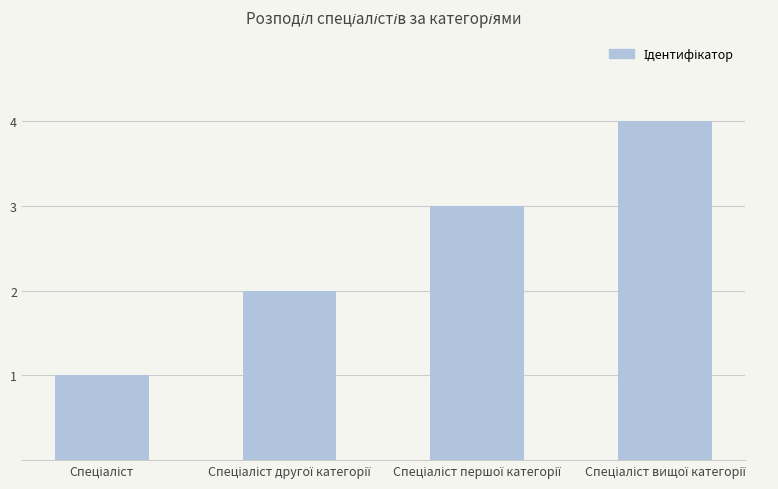

Reading right to left, extract all data points from this chart.

4	3	2	1